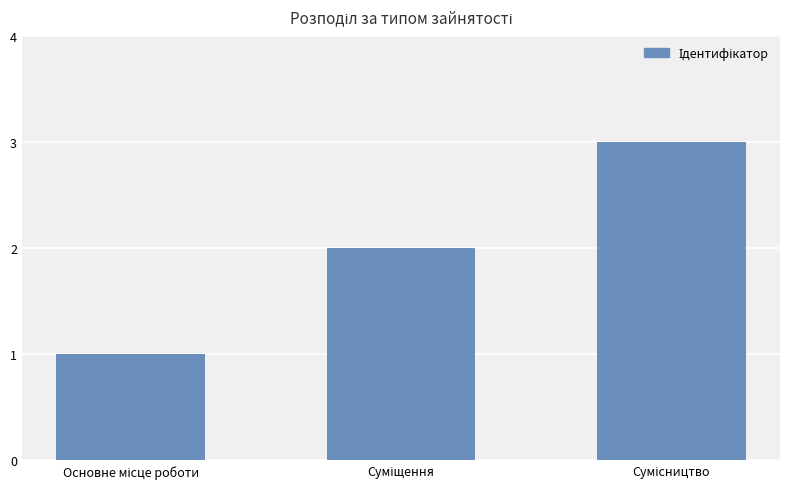

What is the sum of all values?

6